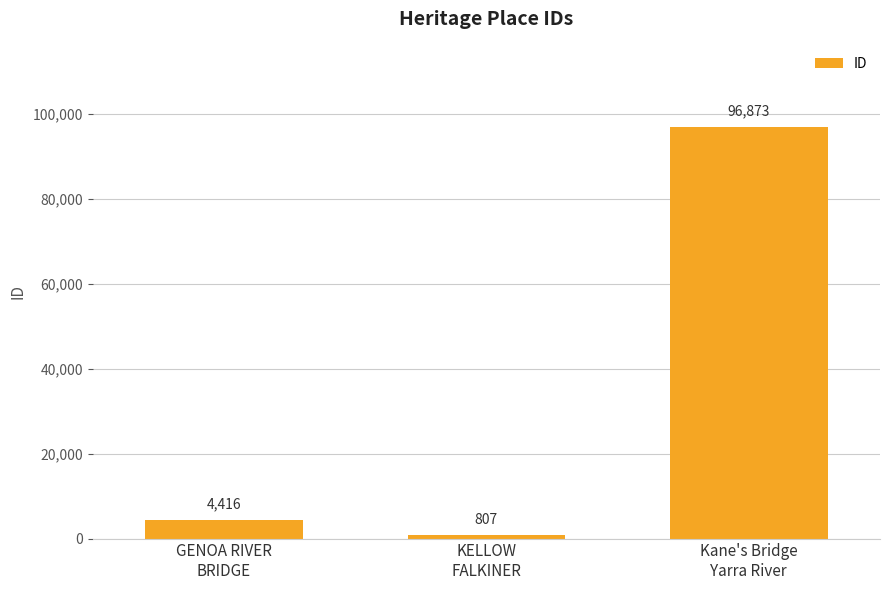

What is the label of the 2nd bar from the right?

KELLOW
FALKINER